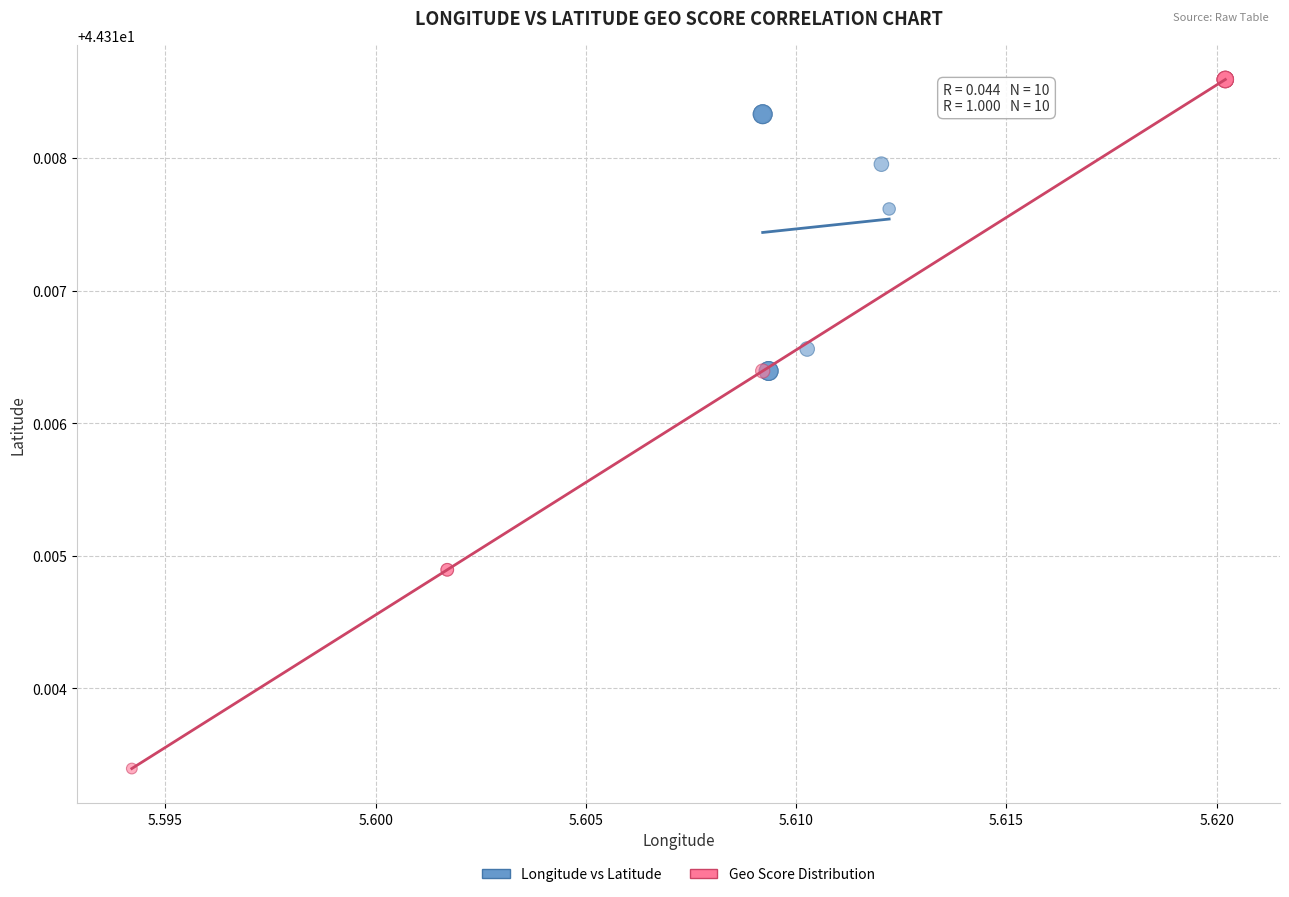

Which series has the largest Y range (max minus min)?

Geo Score Distribution